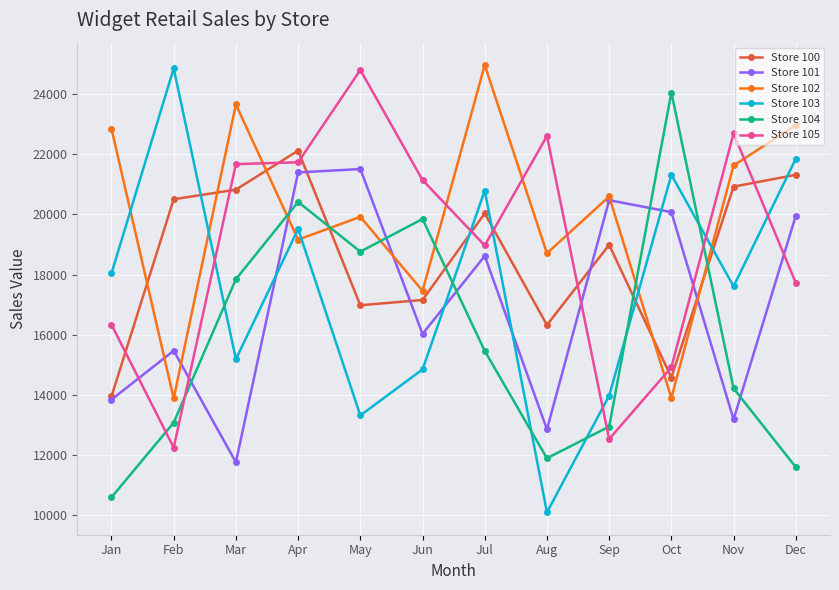

Where is the first local maximum for Store 100?

Apr